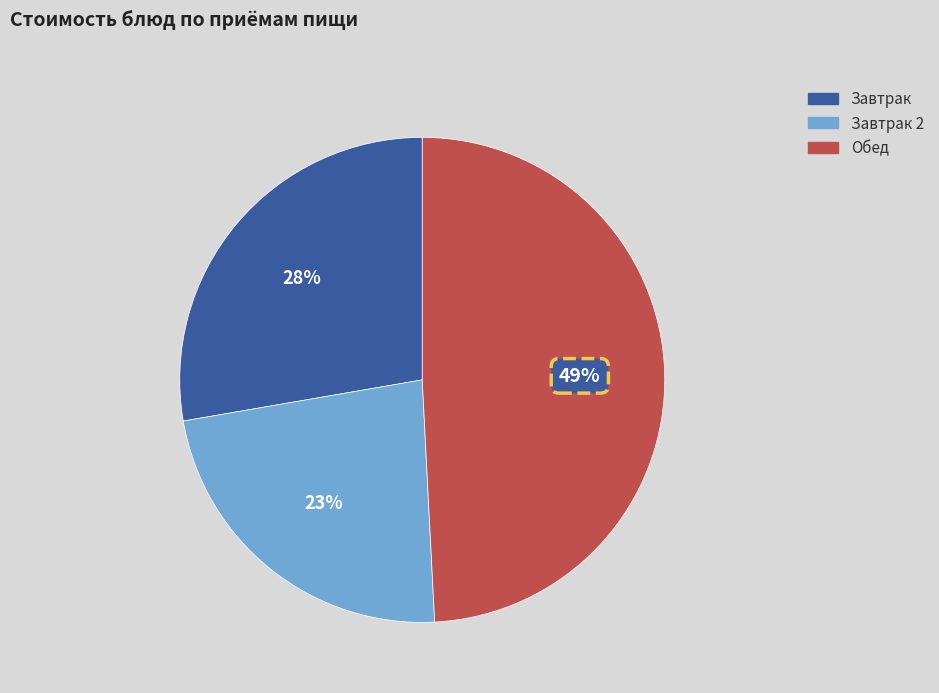

How many segments does this pie chart have?

3